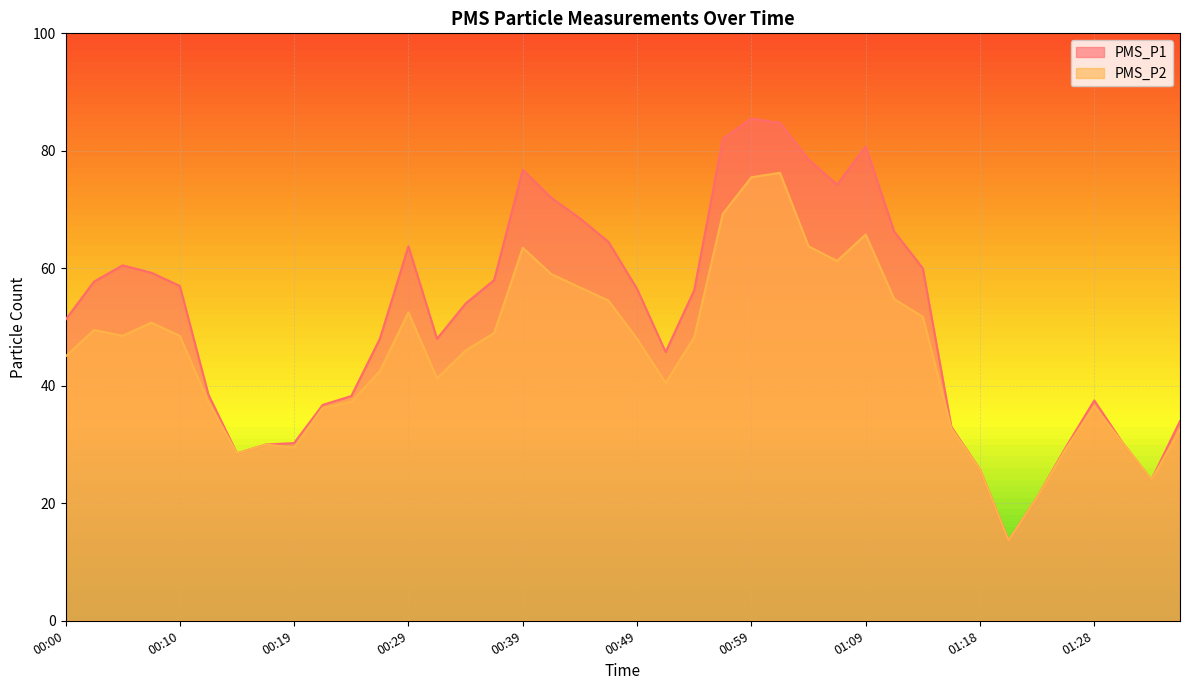

How many lines are shown in the chart?

2